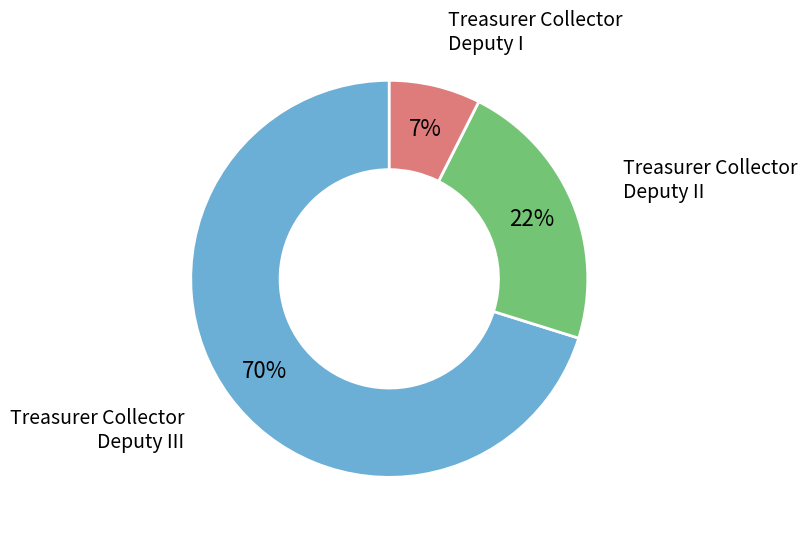

To the nearest percent, what is the average slice percentage?

33%